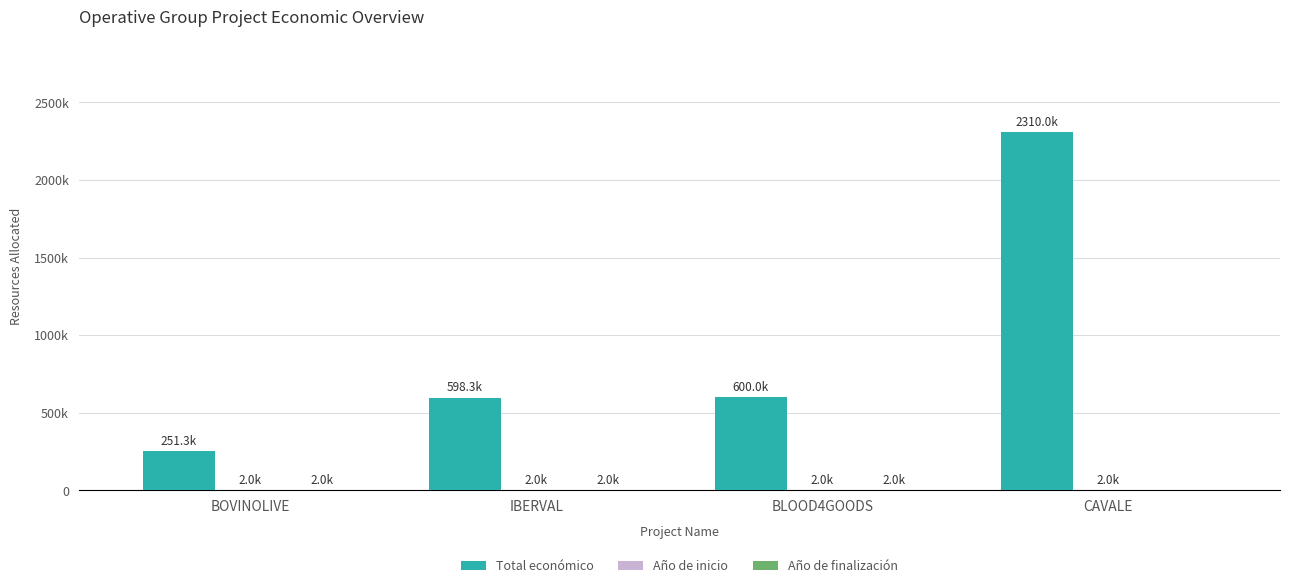

Are the bars grouped side by side (vs. stacked)?

Yes